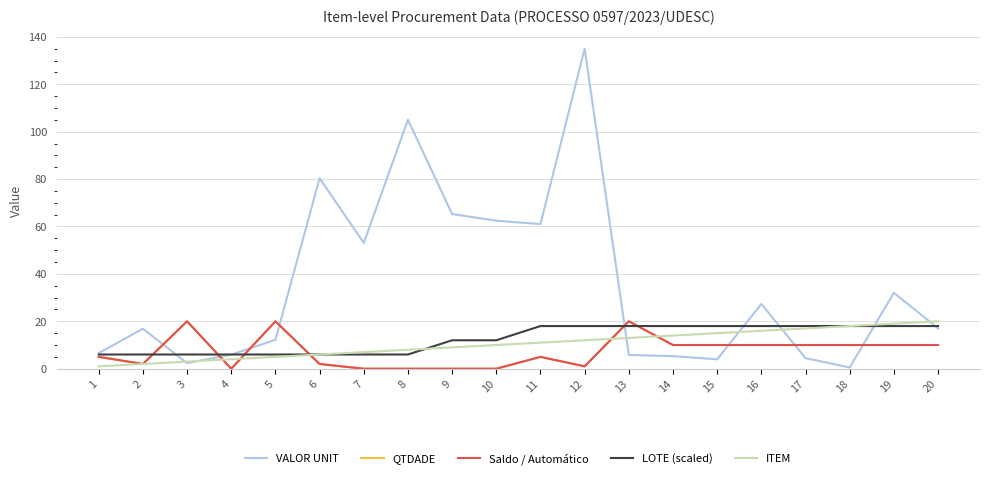

Does the chart display data point markers on the line(s)?

No